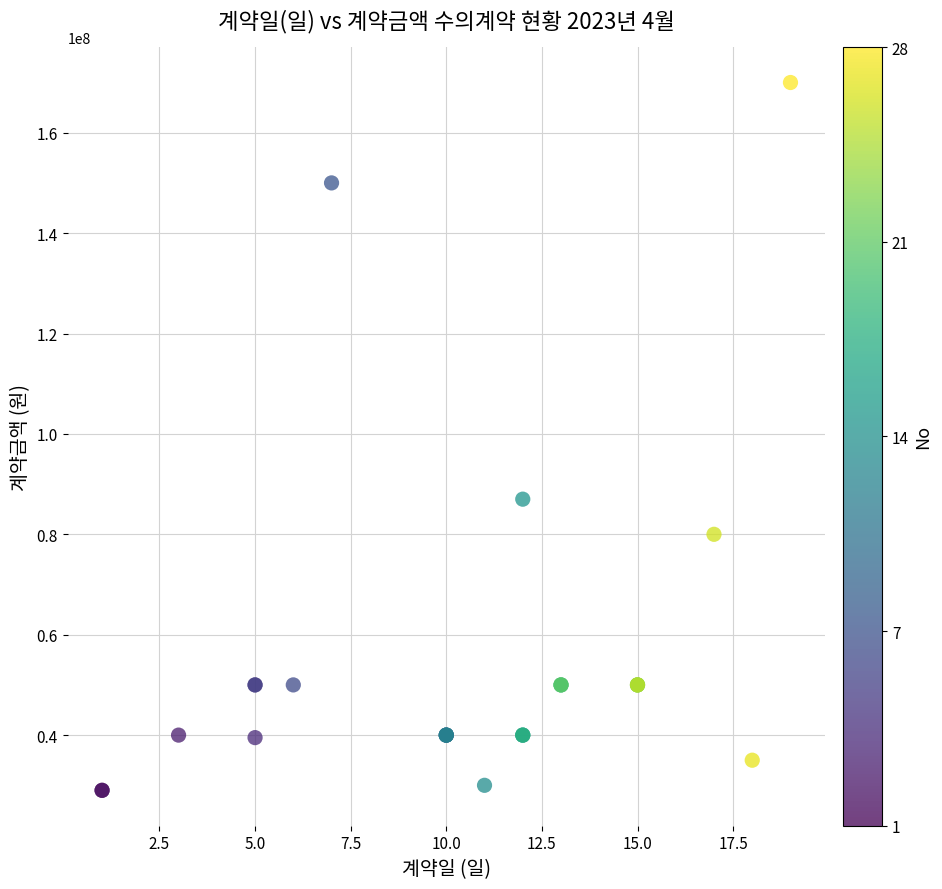

What Y value in the scatter plot is closest to 99500000?

87000000